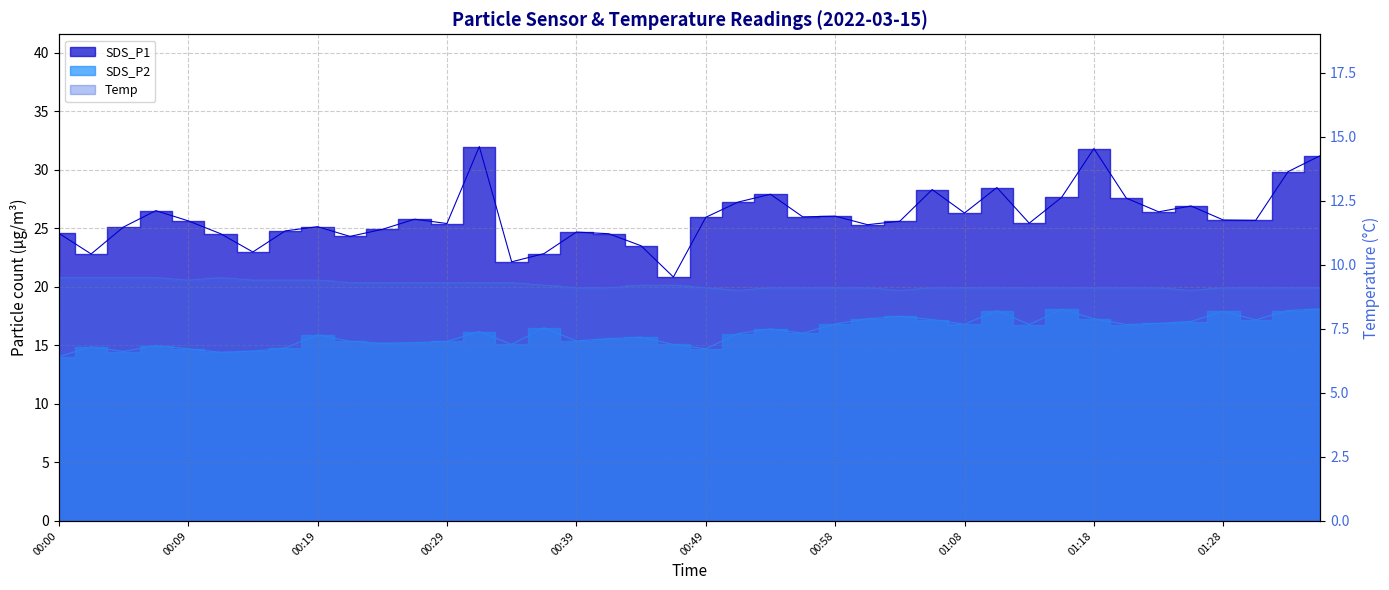

Where is SDS_P2 nearest to the value 16?

00:51